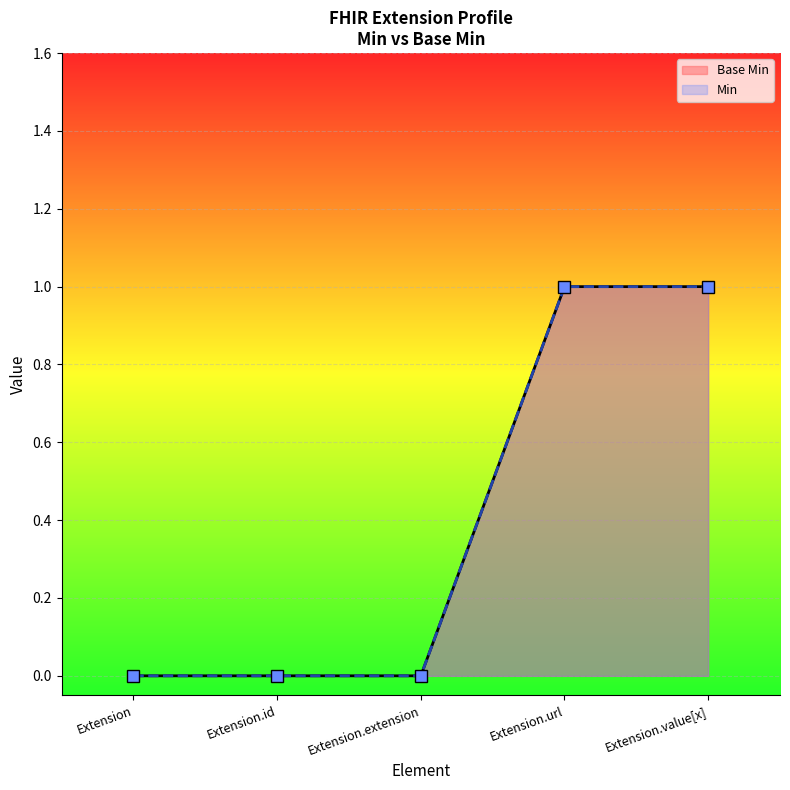

The Min series shows 0 at Extension. True or false?

True